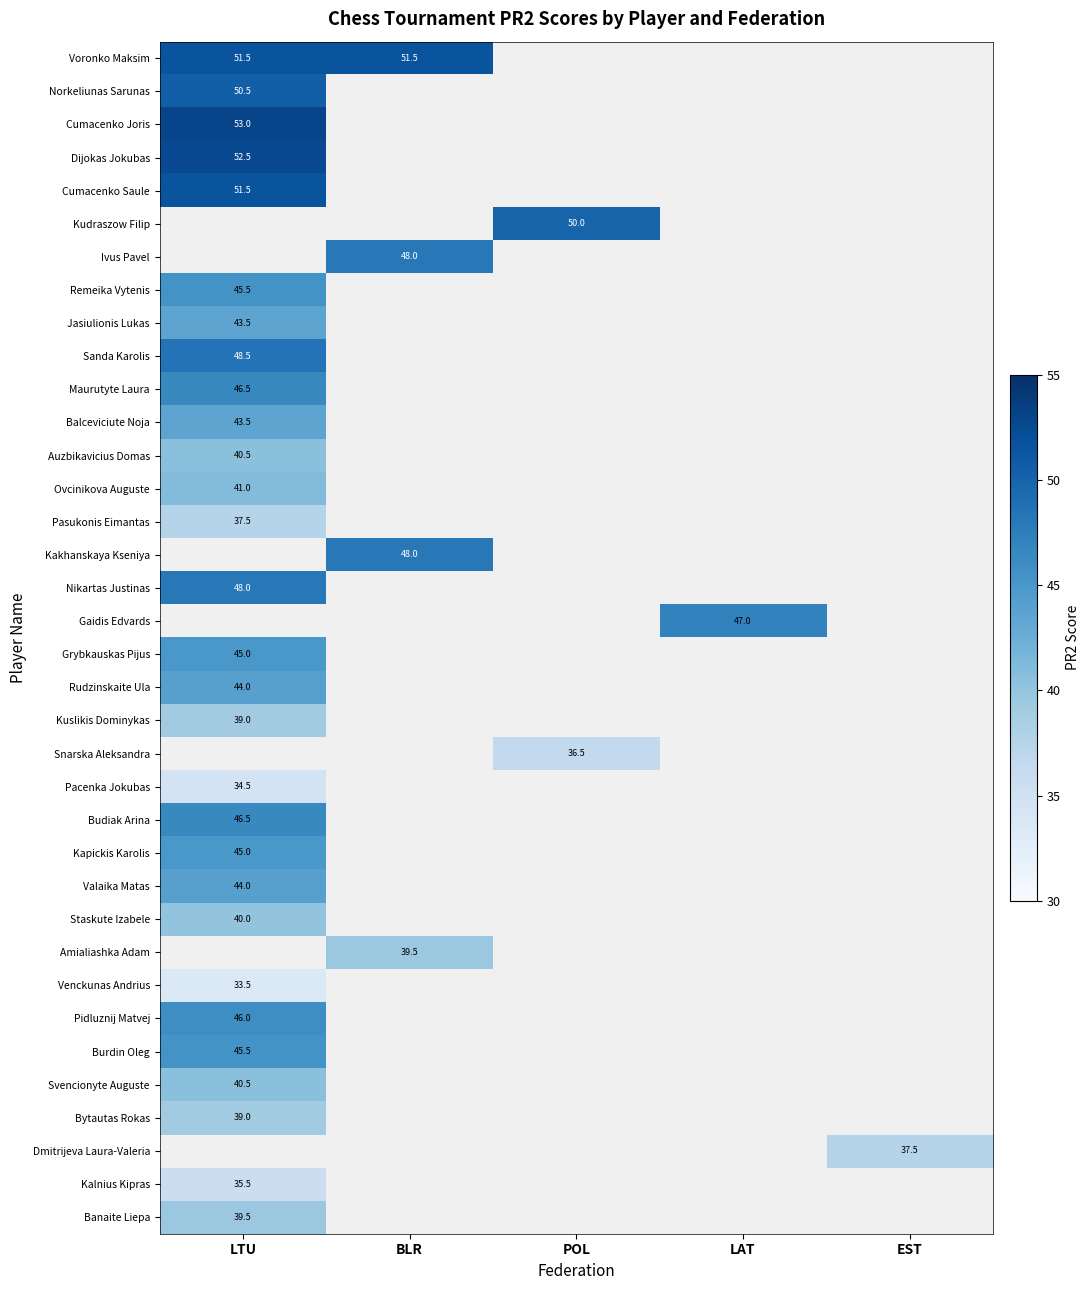

True or false: Pasukonis Eimantas has a value of 37.5 at LTU.

True